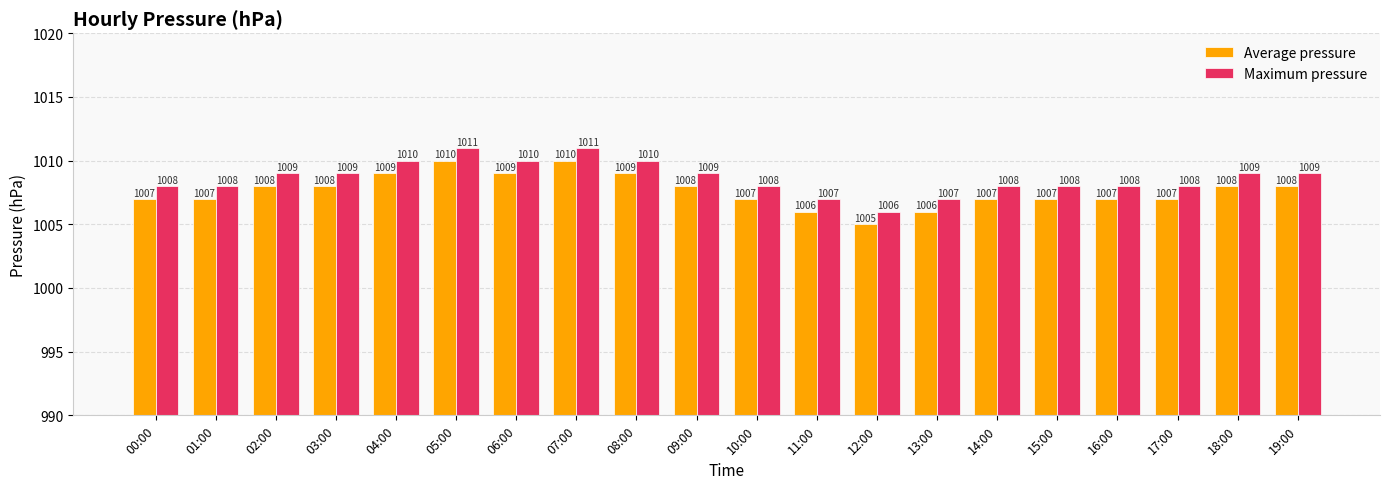

Is it true that Average pressure equals 1008 at 19:00?

True